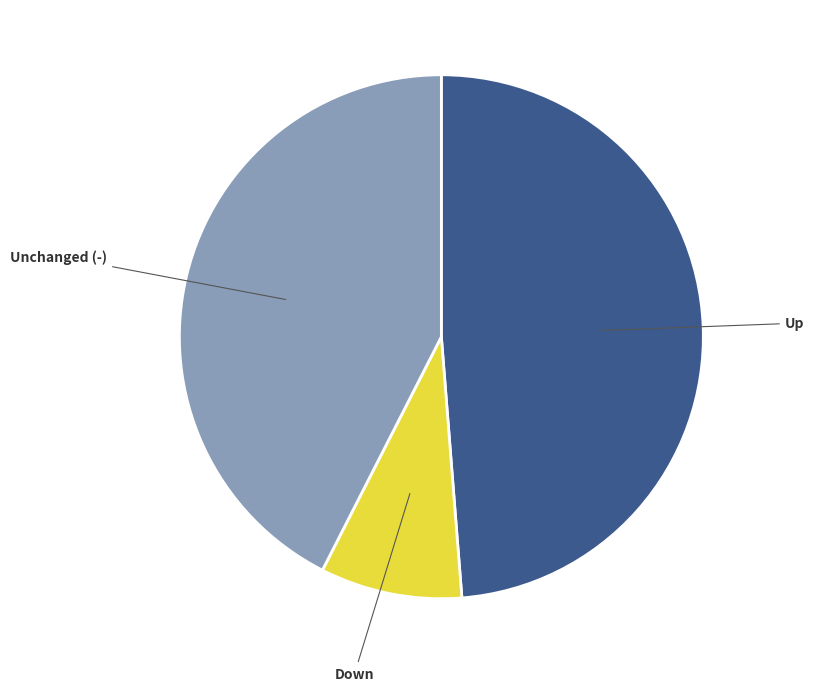

Count the number of slices in the pie.

3